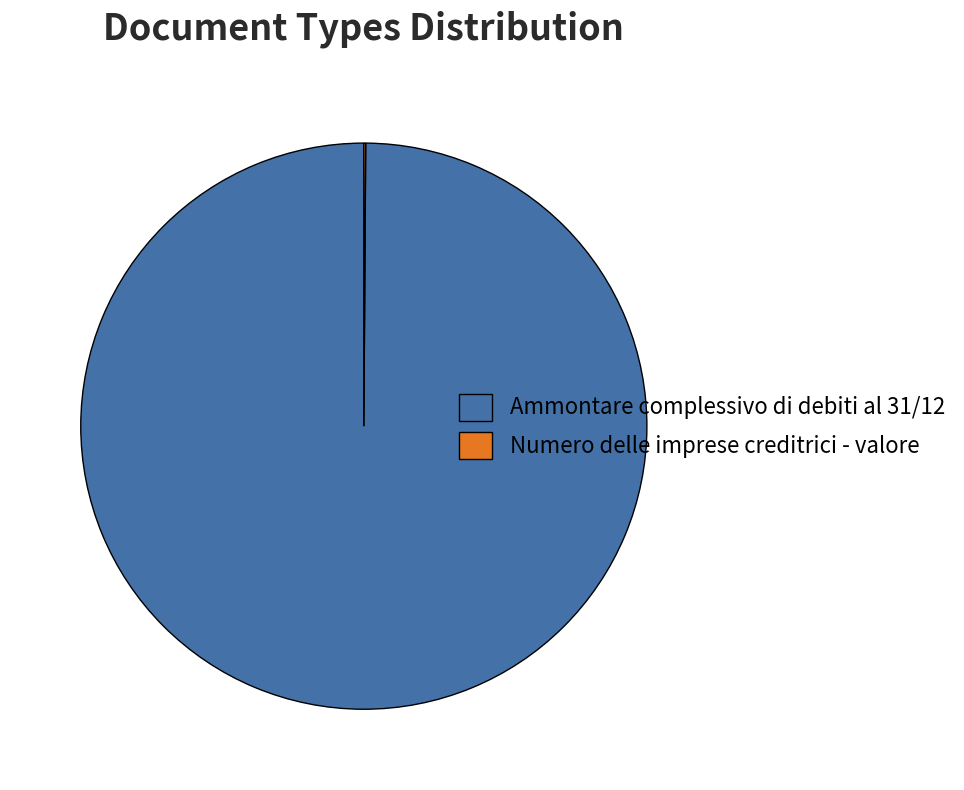

Which category has the biggest portion of the pie?

Ammontare complessivo di debiti al 31/12